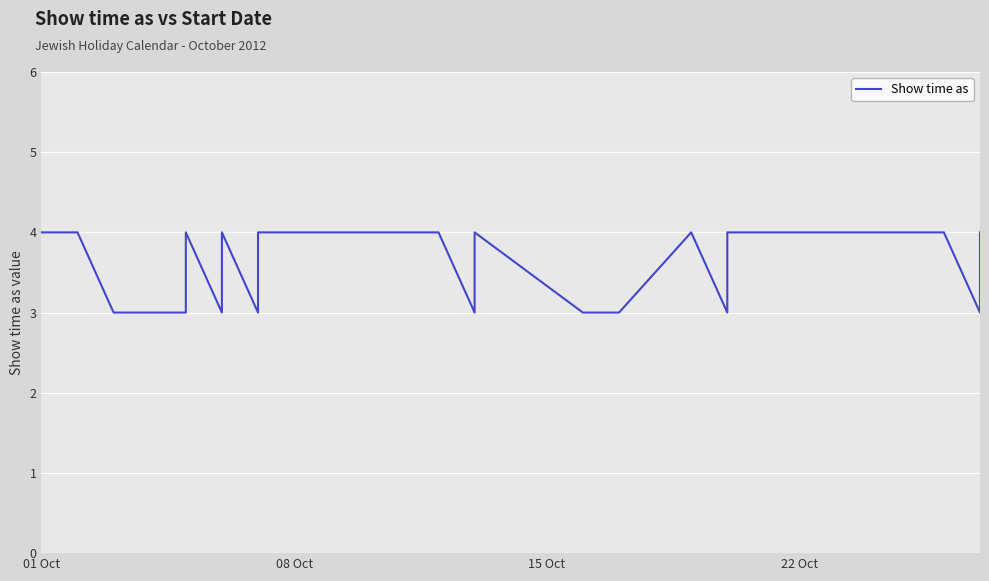

At which category does the chart reach its peak across all series?

01 Oct